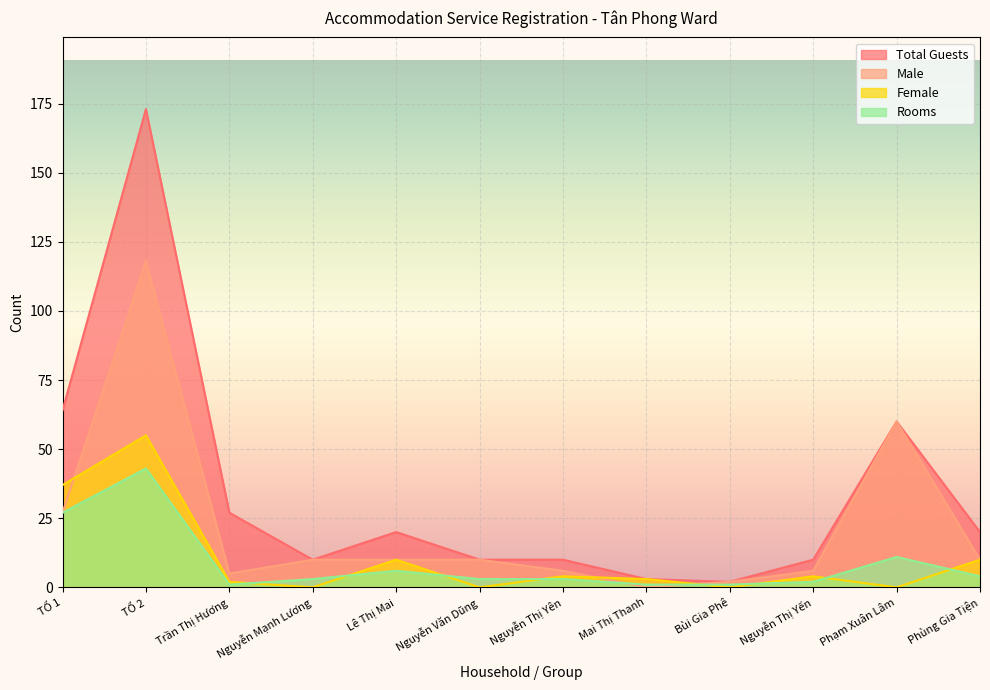

What is the spread (max minus min) of values at Nguyễn Văn Dũng?

10